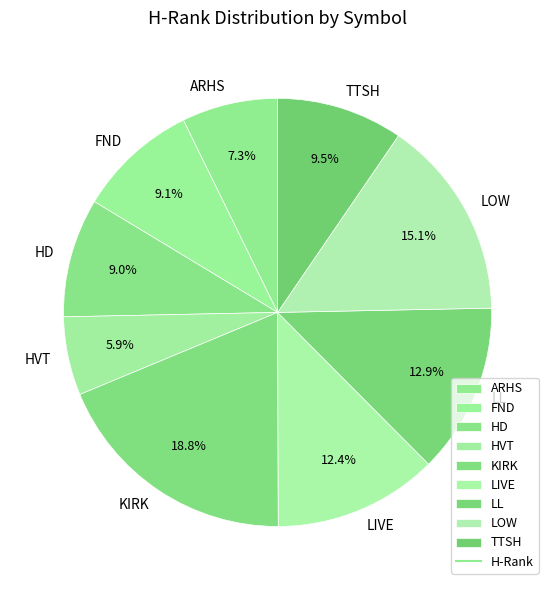

What is the total percentage of LL and KIRK?

31.7%